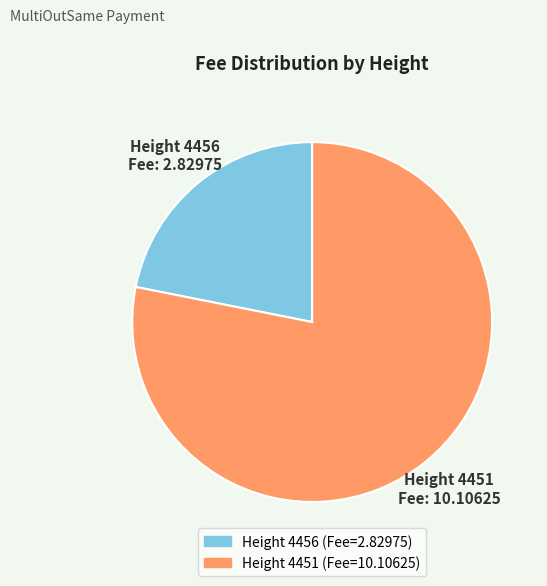

Is it true that Height 4451 is 71% of the pie?

False